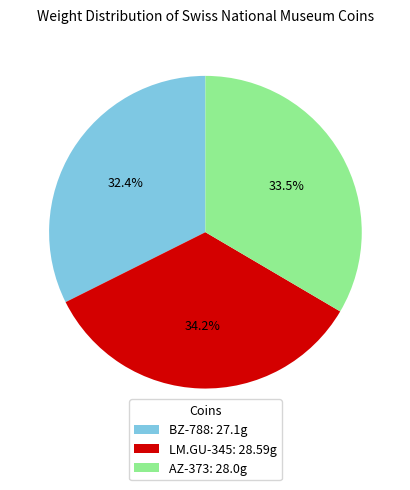

The AZ-373 slice represents 25% of the pie. True or false?

False